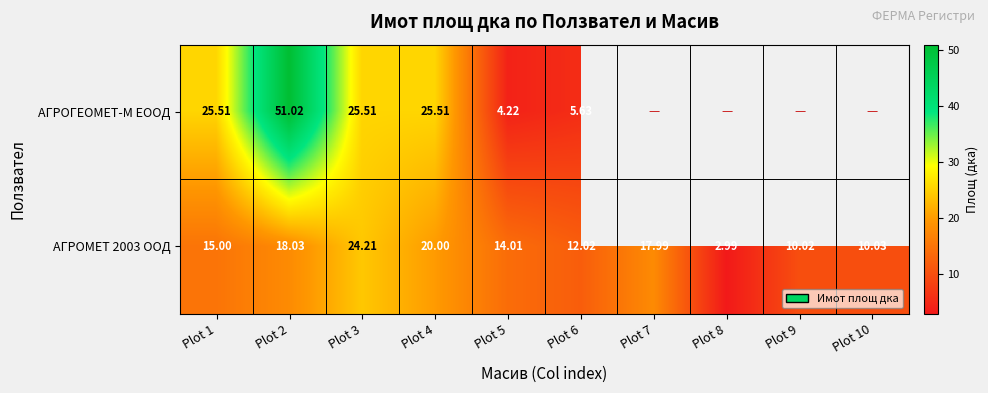

Is the value of АГРОМЕТ 2003 ООД at Plot 4 greater than the value of АГРОГЕОМЕТ-М ЕООД at Plot 3?

No